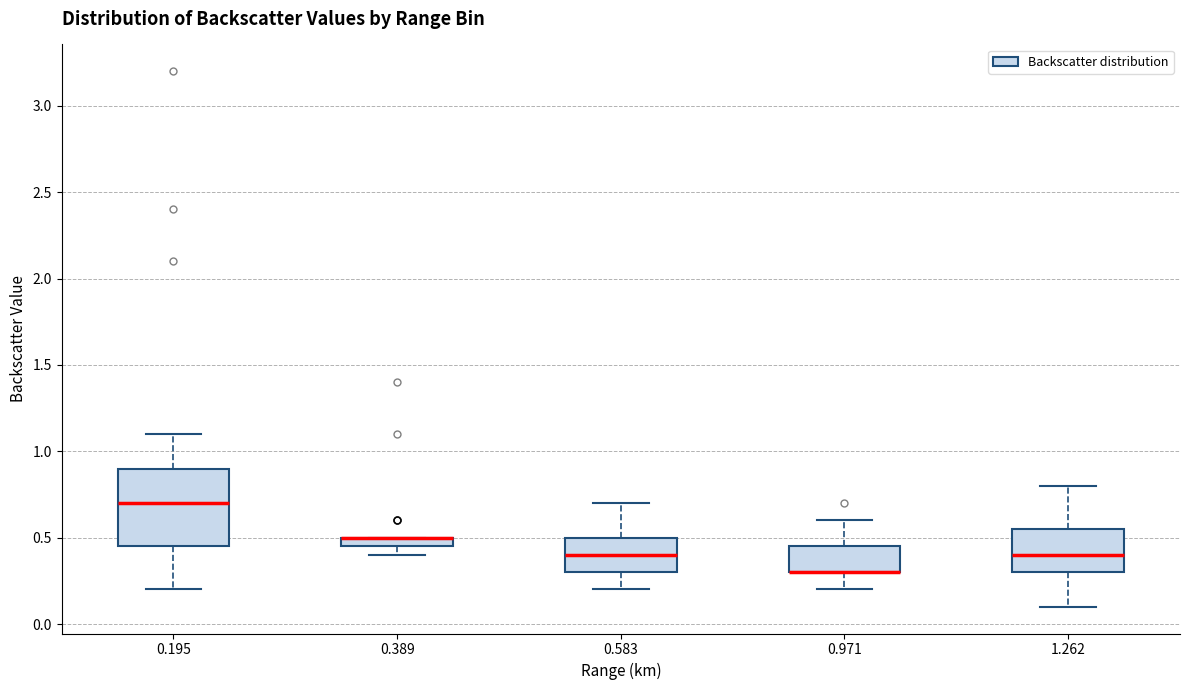

Where does the median line of the box at x = 0.195 sit on the y-axis? The values are not printed on the chart, so give them approximately, as read against the axis.

0.70